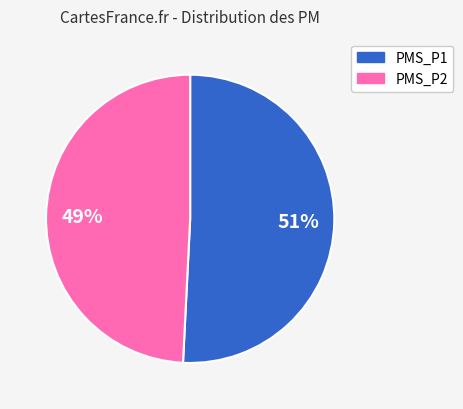

To the nearest percent, what portion does PMS_P2 represent?

49%